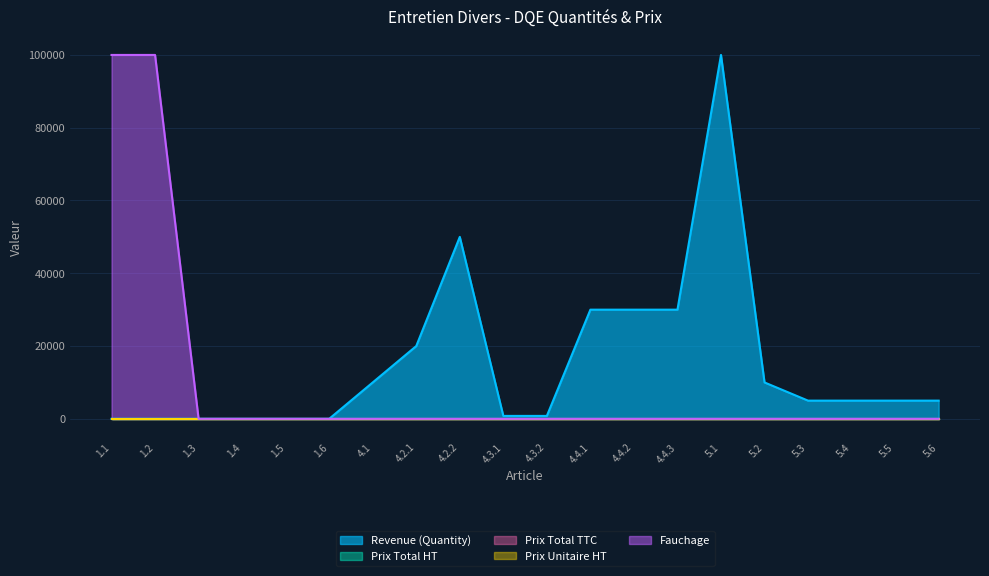

The value of Prix Total TTC at 1.1 is 0. True or false?

True